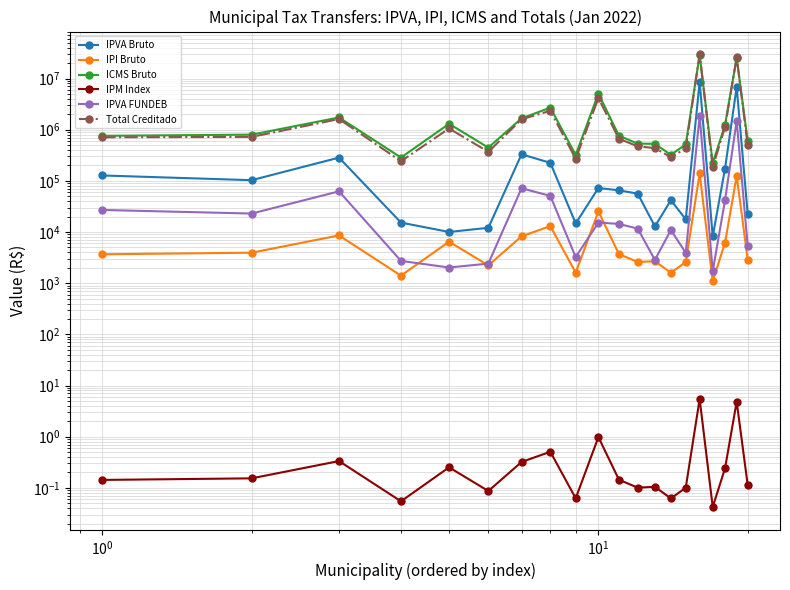

Rank the series by their maximum value, from lowest to highest.

IPM Index, IPI Bruto, IPVA FUNDEB, IPVA Bruto, ICMS Bruto, Total Creditado